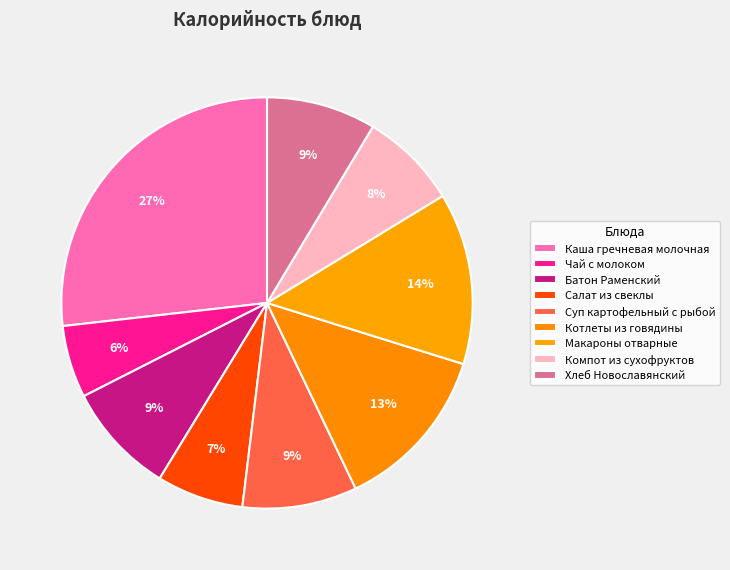

What is the change in value from Батон Раменский to Макароны отварные?

+71.5